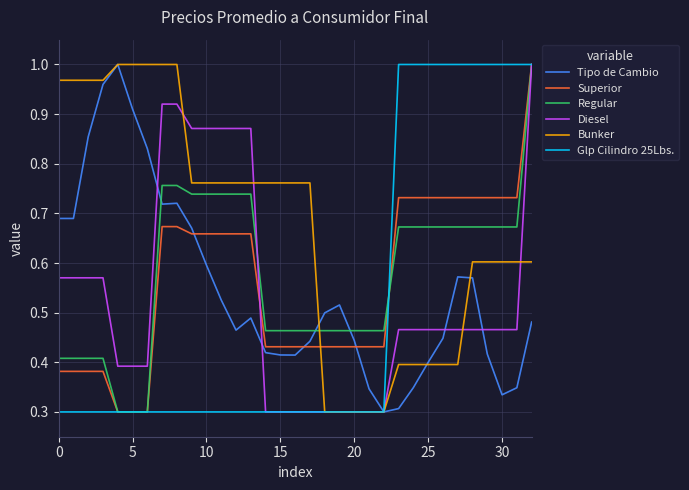

Which series has the largest total across all categories?

Bunker